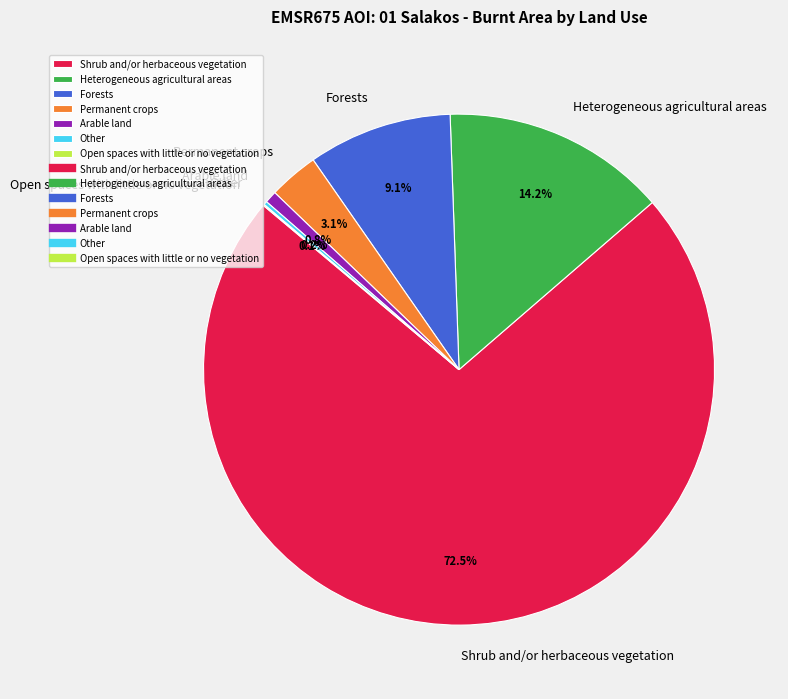

Between Permanent crops and Arable land, which is larger?

Permanent crops